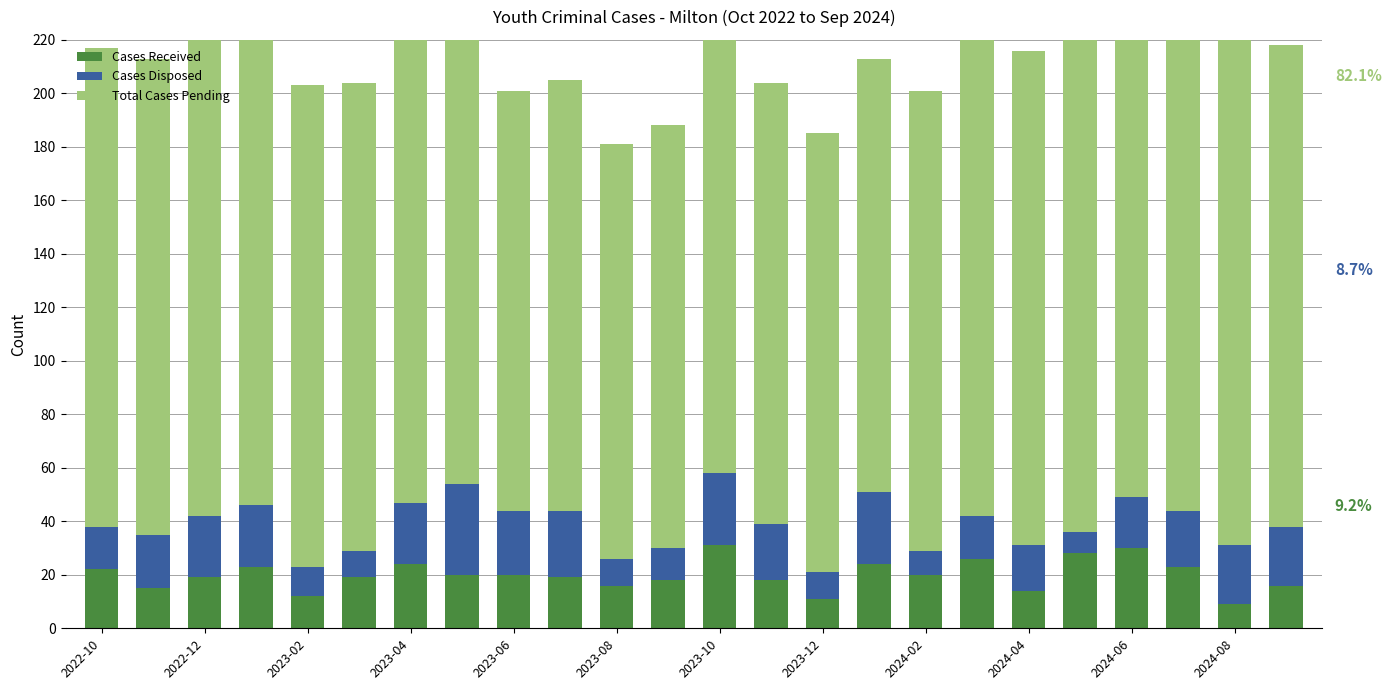

What are all the series names shown in the legend?

Cases Received, Cases Disposed, Total Cases Pending